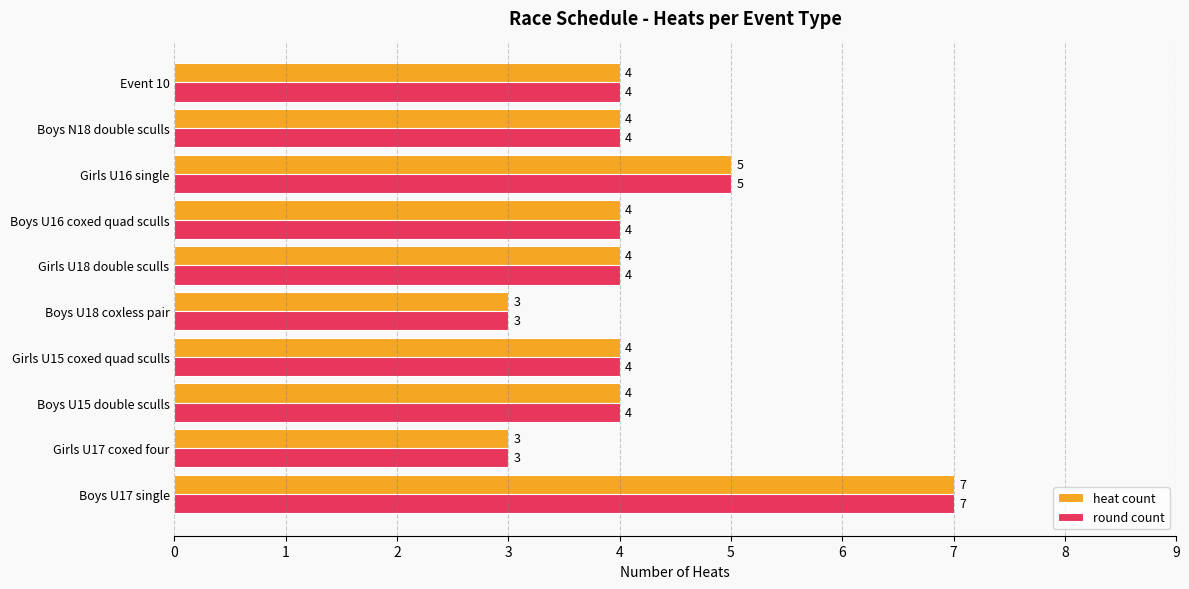

What is the sum of all heat count values?

42